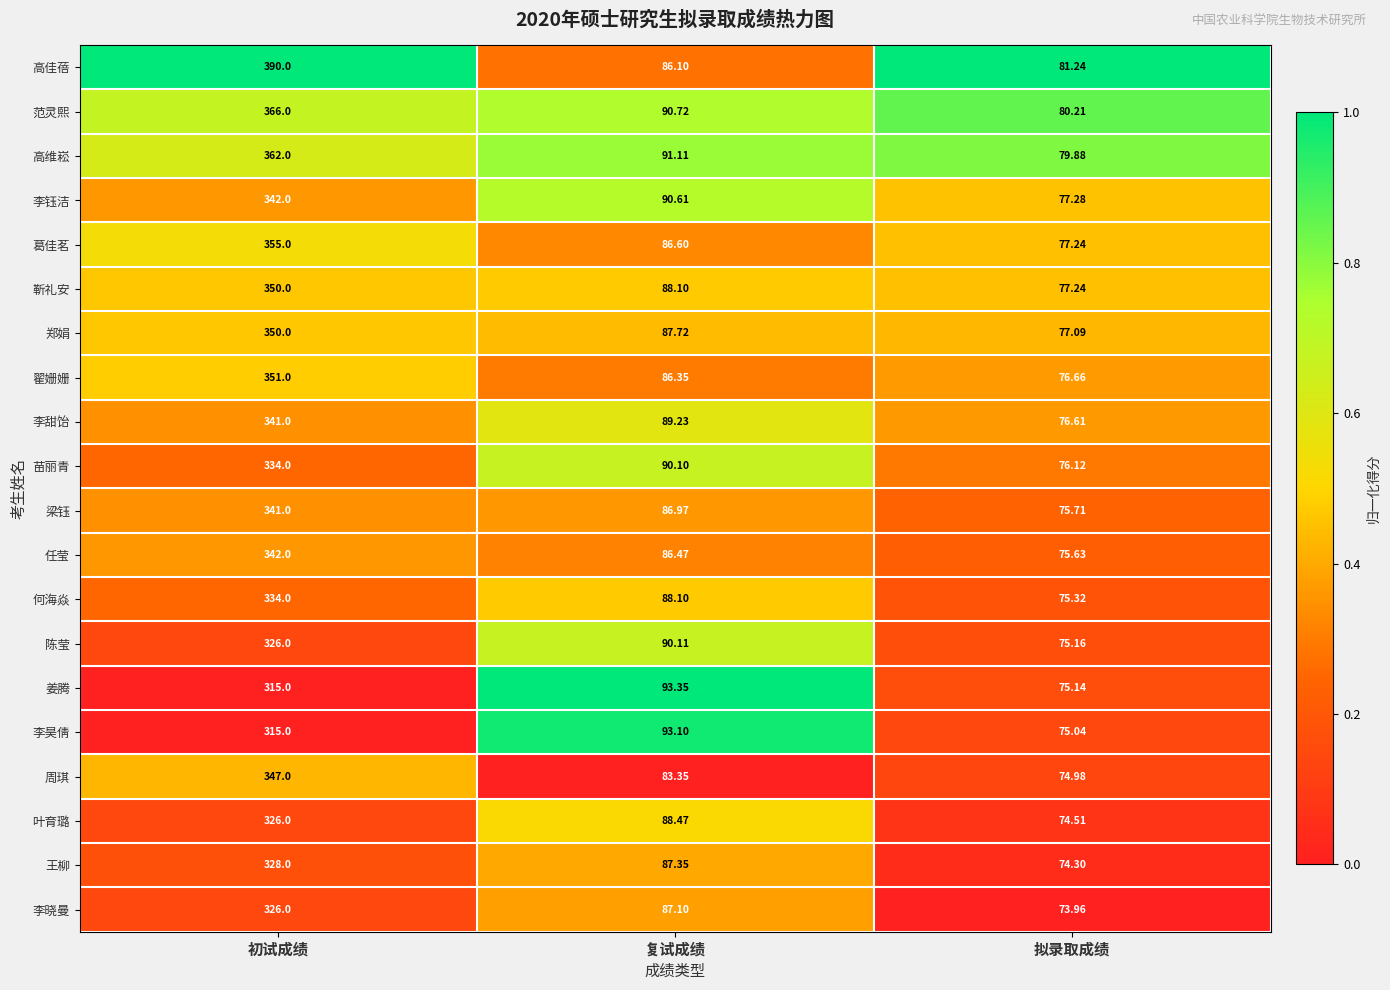

At which category is the sum across all series the highest?

初试成绩